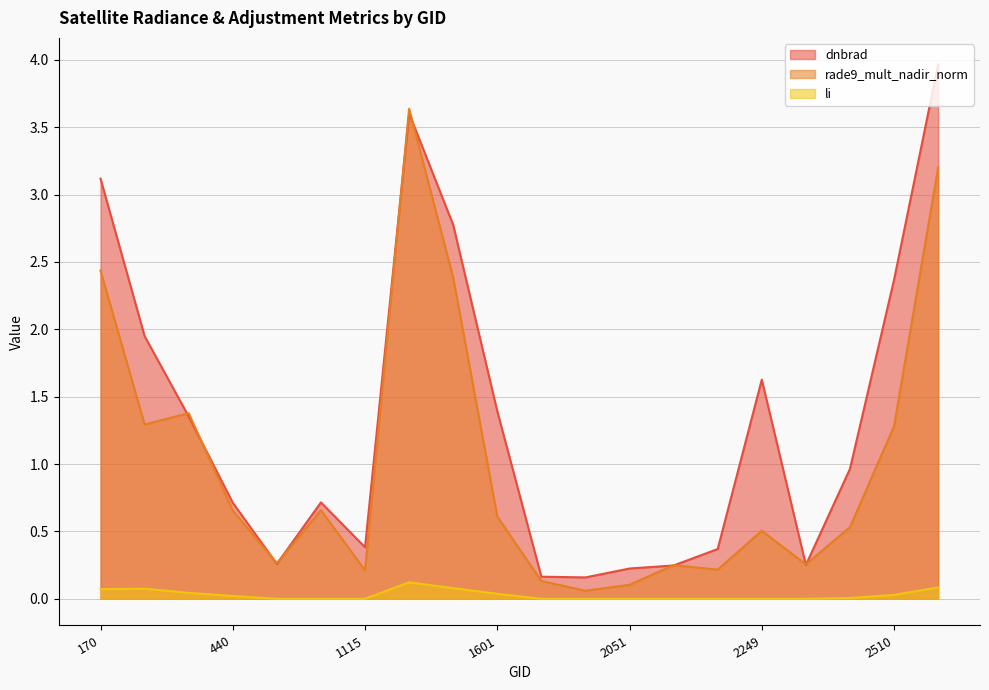

Reading left to right, list all the values displayed in this chart.

dnbrad: 3.1	1.9	1.4	0.7	0.3	0.7	0.4	3.6	2.8	1.4	0.2	0.2	0.2	0.2	0.4	1.6	0.3	1.0	2.4	4.0
rade9_mult_nadir_norm: 2.4	1.3	1.4	0.7	0.3	0.7	0.2	3.6	2.4	0.6	0.1	0.1	0.1	0.2	0.2	0.5	0.3	0.5	1.3	3.2
li: 0.1	0.1	0.0	0.0	0.0	0.0	0.0	0.1	0.1	0.0	0.0	0.0	0.0	0.0	0.0	0.0	0.0	0.0	0.0	0.1